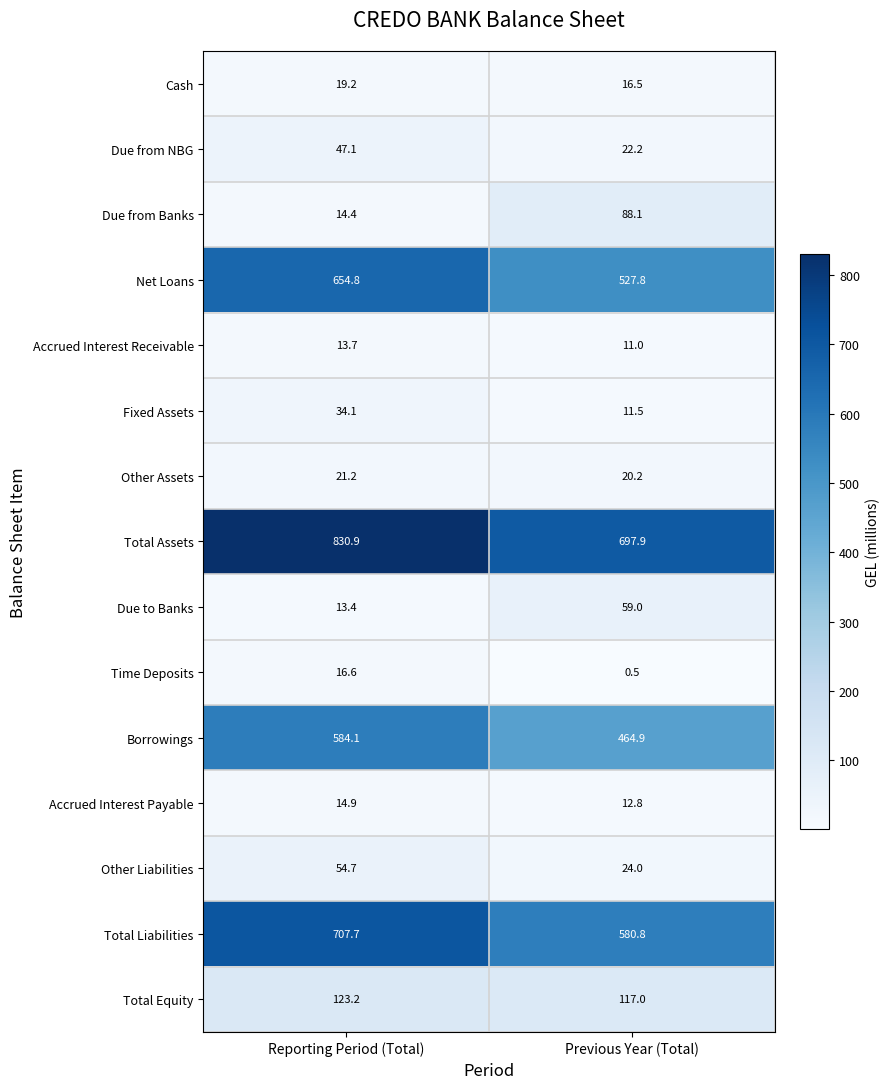

What is the sum of the Accrued Interest Payable values at Previous Year (Total) and Reporting Period (Total)?

27.7